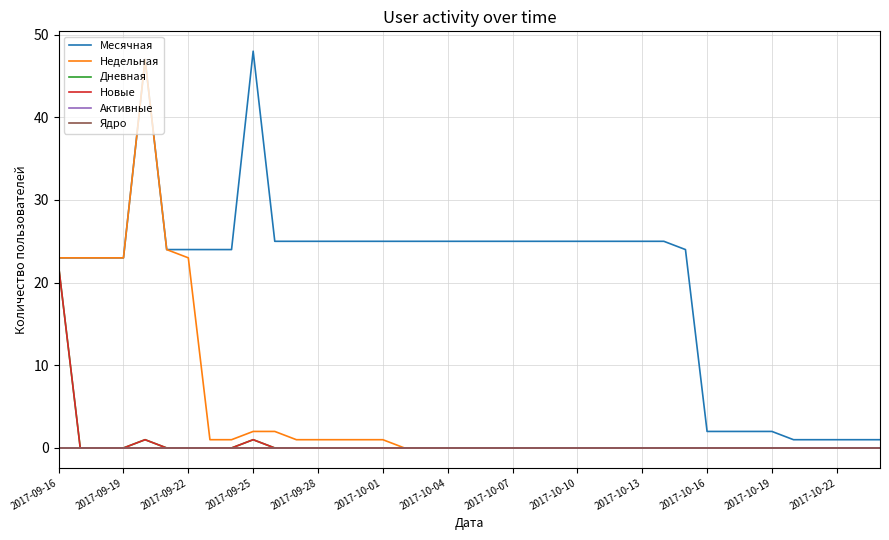

Does the chart have visible grid lines?

Yes